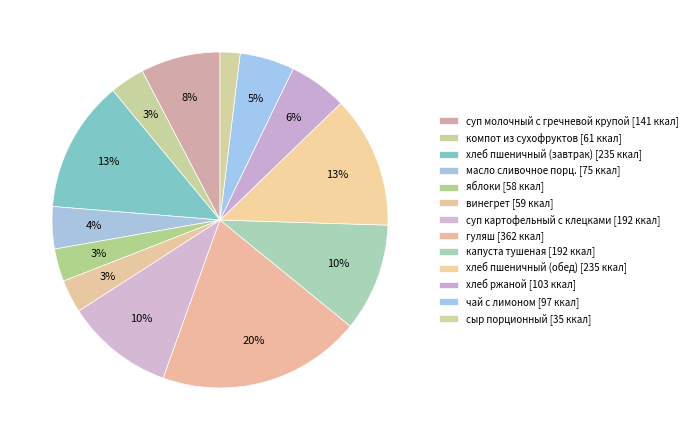

Count the number of slices in the pie.

13